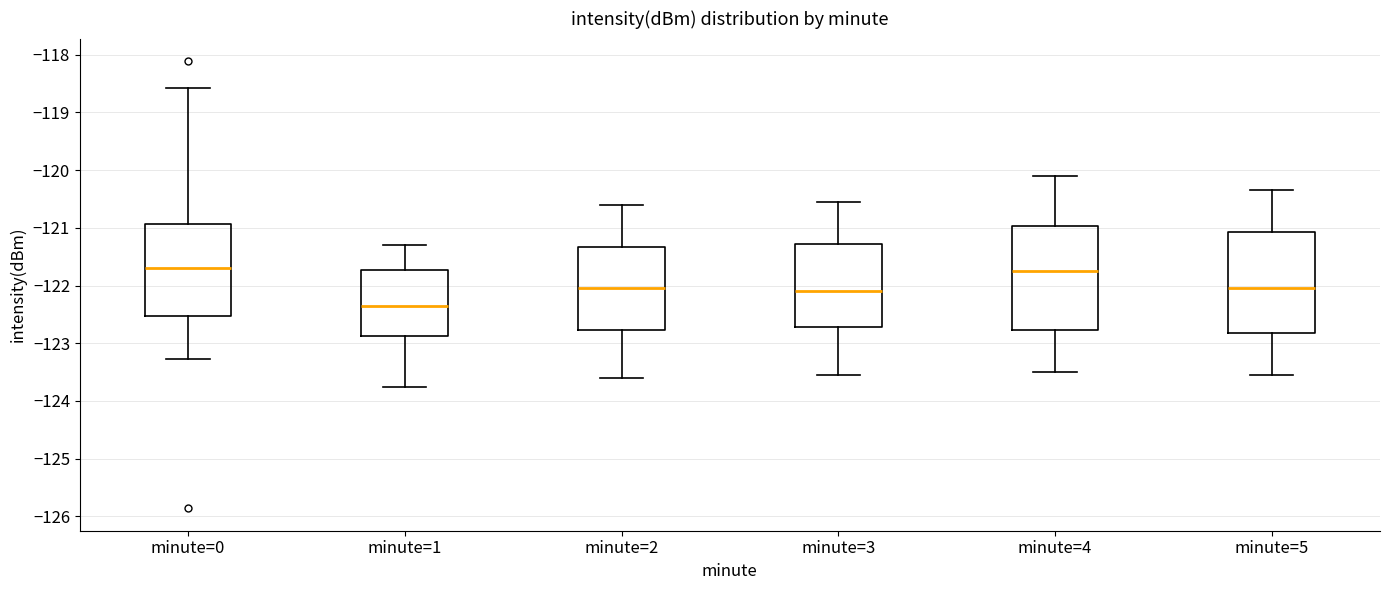

Where does the median line of the box for minute=0 sit on the y-axis? The values are not printed on the chart, so give them approximately, as read against the axis.

-121.7